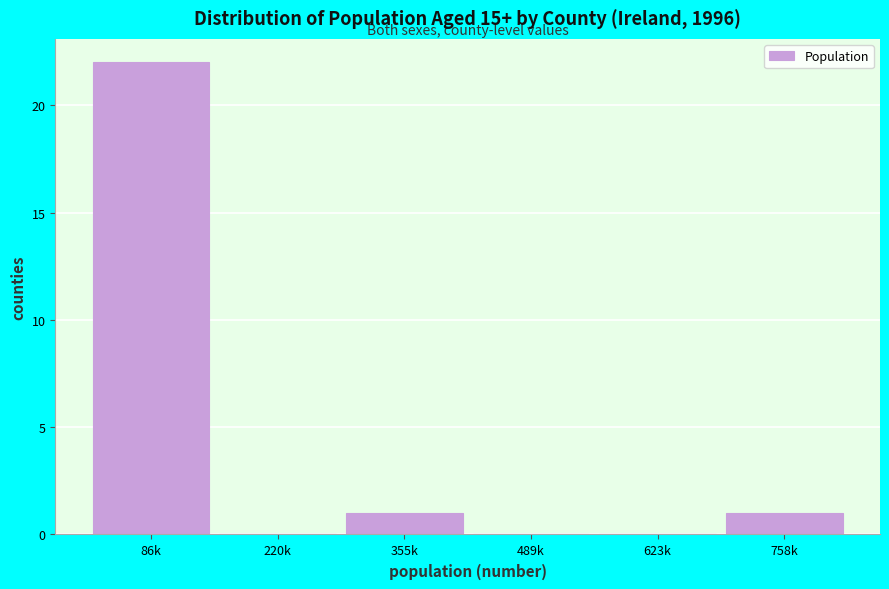

Reading left to right, list all the values displayed in this chart.

86k=22	220k=0	355k=1	489k=0	623k=0	758k=1